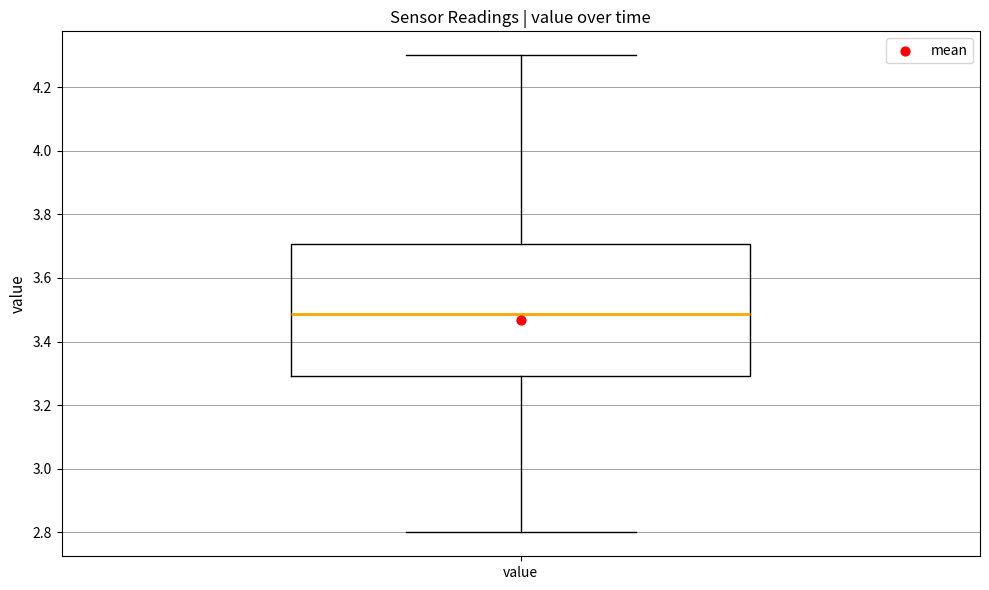

Read this box plot against the y-axis: the position of the median line, the range covered by the box, and the ends of both whiskers. The values are not printed on the chart, so give them approximately, as read against the axis.

median 3.48, box 3.30 to 3.70, whiskers 2.80 to 4.30